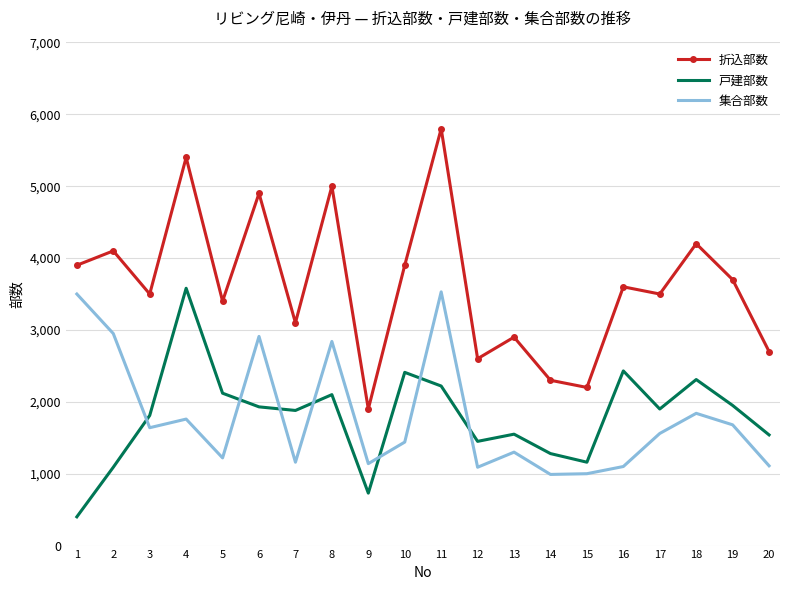

At 6, list the series in order from smallest to largest.

戸建部数, 集合部数, 折込部数